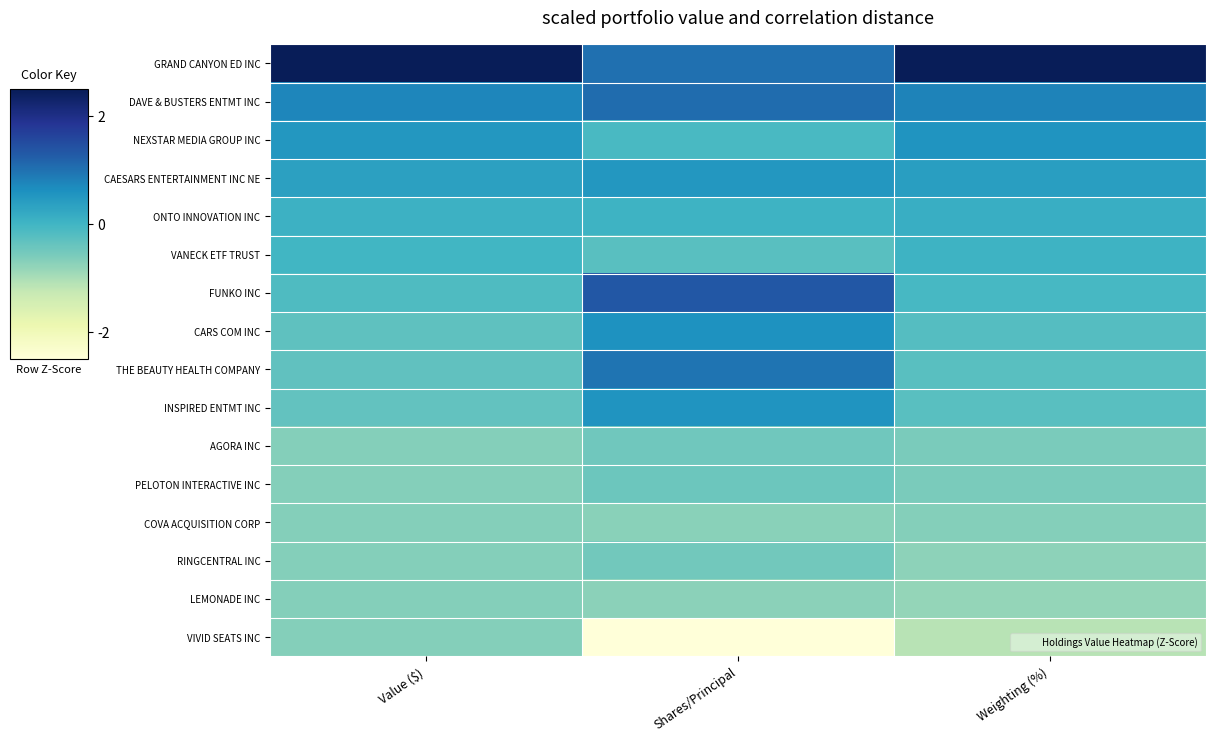

Reading right to left, transcribe all the data shown in this chart.

GRAND CANYON ED INC: Weighting (%)=3.3	Shares/Principal=1.0	Value ($)=3.5
DAVE & BUSTERS ENTMT INC: Weighting (%)=0.8	Shares/Principal=1.1	Value ($)=0.8
NEXSTAR MEDIA GROUP INC: Weighting (%)=0.6	Shares/Principal=-0.1	Value ($)=0.5
CAESARS ENTERTAINMENT INC NE: Weighting (%)=0.4	Shares/Principal=0.5	Value ($)=0.4
ONTO INNOVATION INC: Weighting (%)=0.1	Shares/Principal=0.0	Value ($)=0.1
VANECK ETF TRUST: Weighting (%)=0.1	Shares/Principal=-0.2	Value ($)=-0.0
FUNKO INC: Weighting (%)=-0.1	Shares/Principal=1.3	Value ($)=-0.1
CARS COM INC: Weighting (%)=-0.2	Shares/Principal=0.6	Value ($)=-0.3
THE BEAUTY HEALTH COMPANY: Weighting (%)=-0.2	Shares/Principal=1.0	Value ($)=-0.3
INSPIRED ENTMT INC: Weighting (%)=-0.3	Shares/Principal=0.6	Value ($)=-0.3
AGORA INC: Weighting (%)=-0.6	Shares/Principal=-0.5	Value ($)=-0.7
PELOTON INTERACTIVE INC: Weighting (%)=-0.6	Shares/Principal=-0.4	Value ($)=-0.7
COVA ACQUISITION CORP: Weighting (%)=-0.7	Shares/Principal=-0.7	Value ($)=-0.7
RINGCENTRAL INC: Weighting (%)=-0.7	Shares/Principal=-0.5	Value ($)=-0.7
LEMONADE INC: Weighting (%)=-0.8	Shares/Principal=-0.7	Value ($)=-0.7
VIVID SEATS INC: Weighting (%)=-1.1	Shares/Principal=-2.9	Value ($)=-0.7